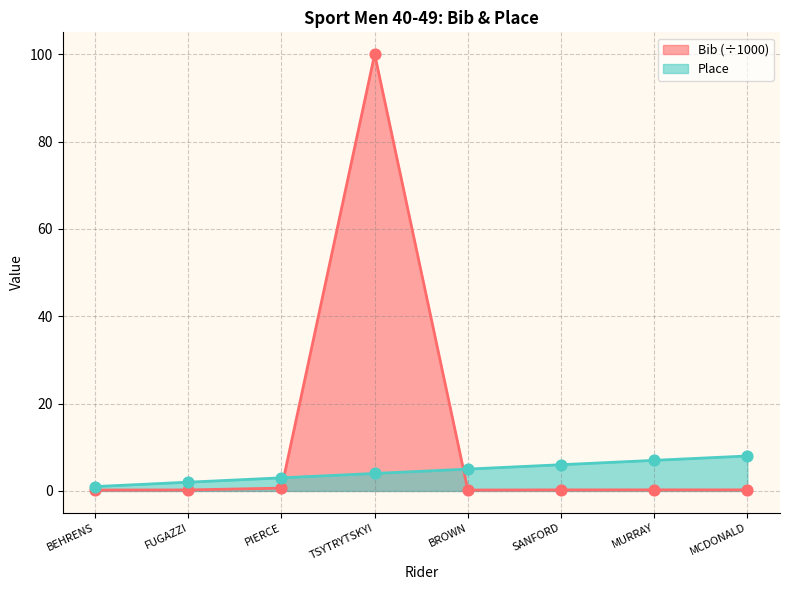

Which series contains the lowest Y value?

Bib